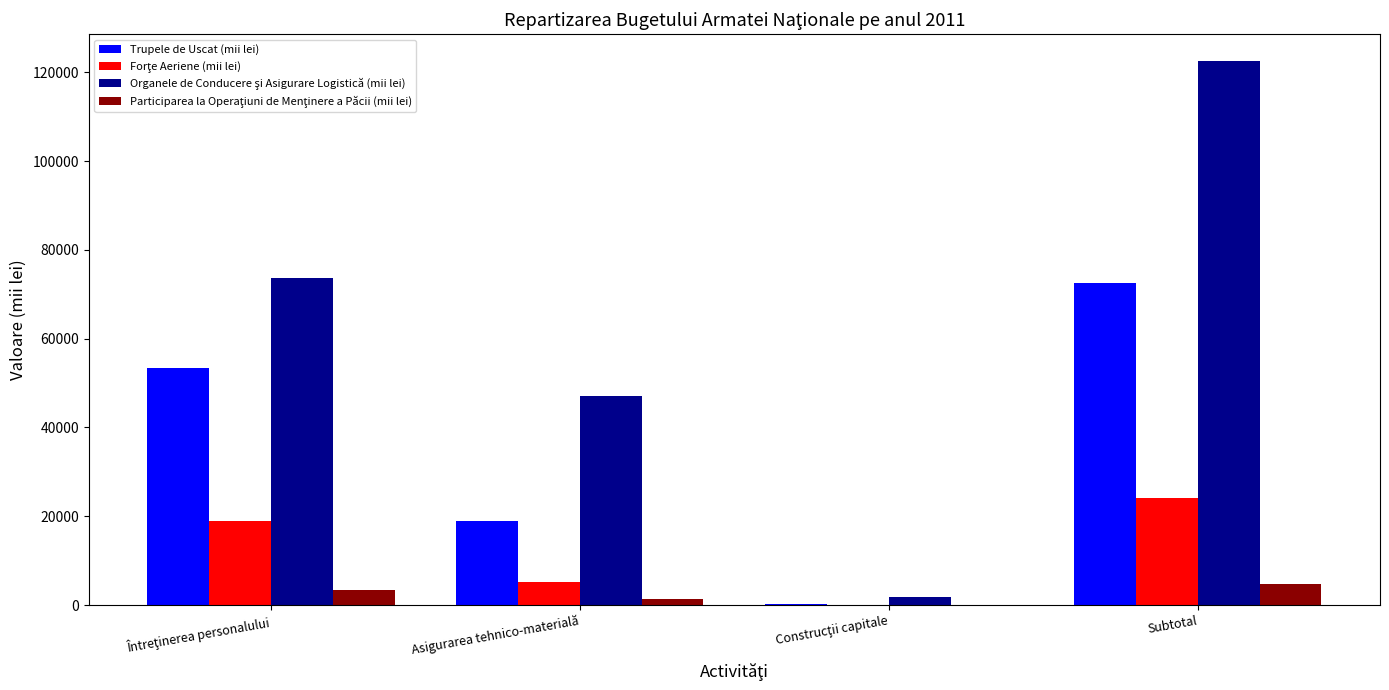

At which category is the sum across all series the highest?

Subtotal